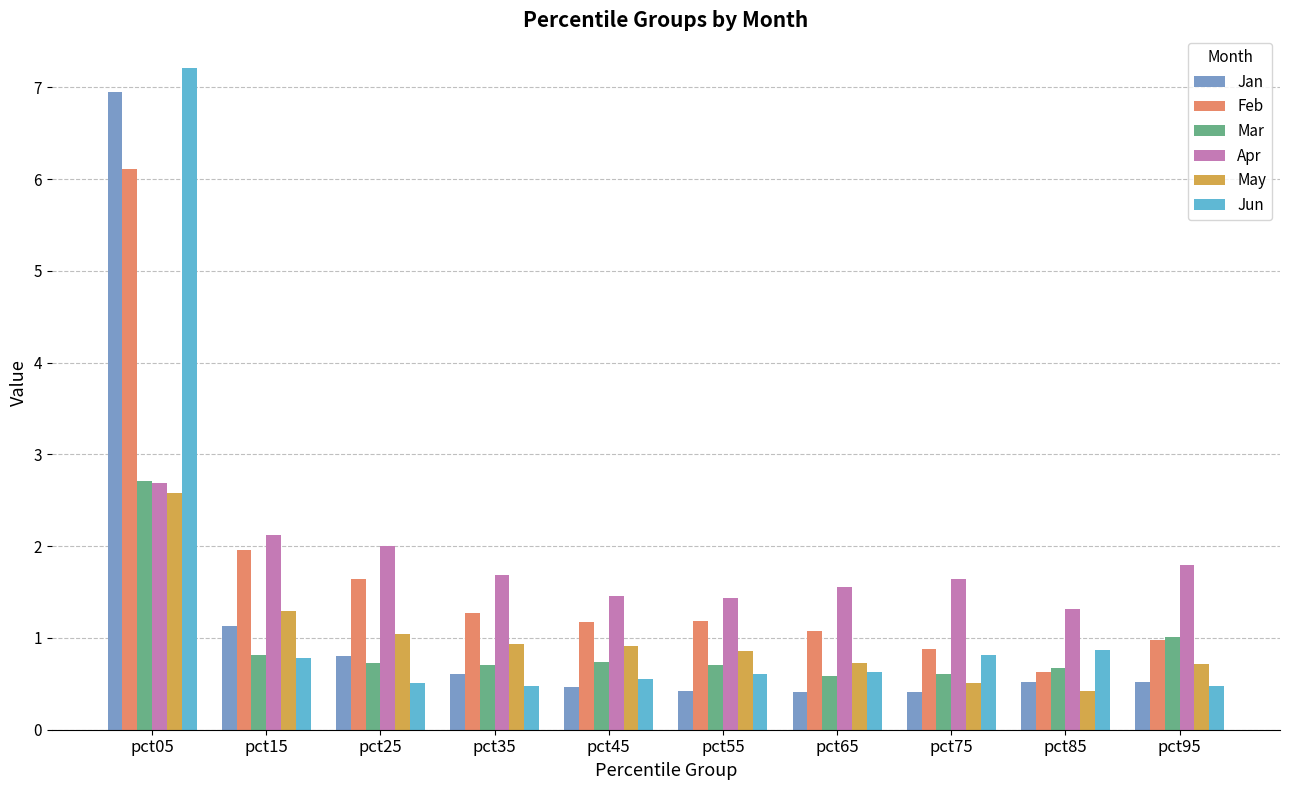

What is the maximum value shown in the chart?

7.2